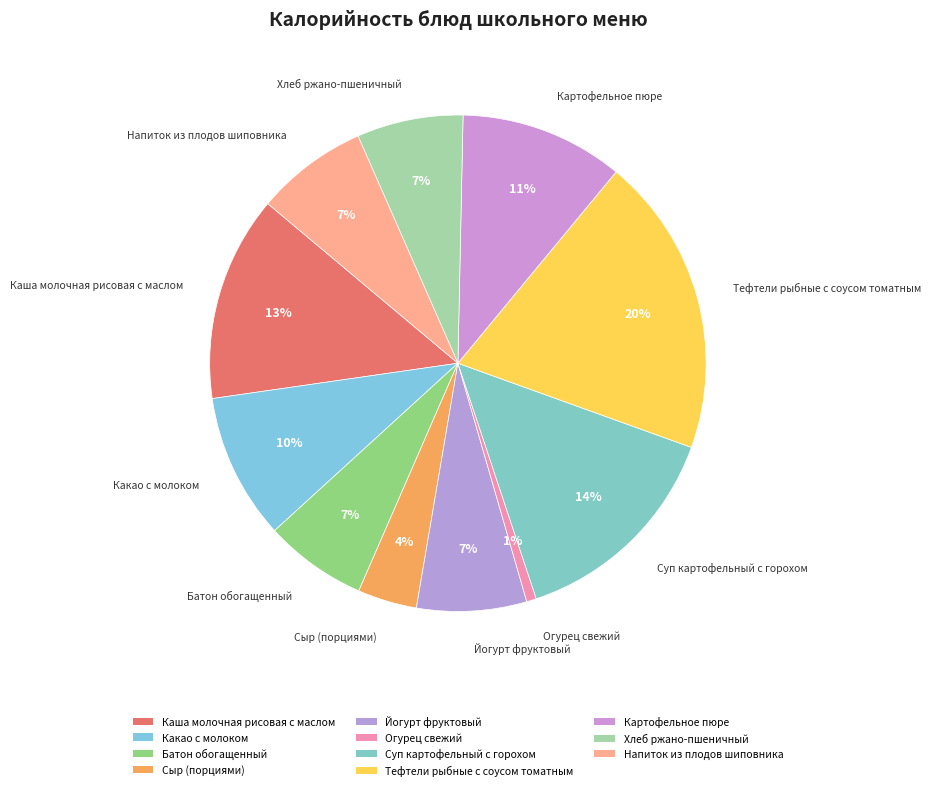

Does Хлеб ржано-пшеничный account for over 50% of the chart?

No